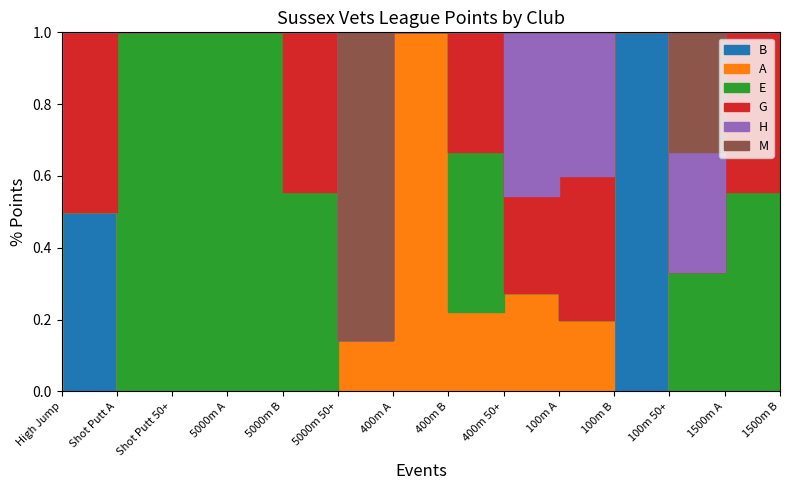

Which series ends up on top after the final intersection of A and E?

A